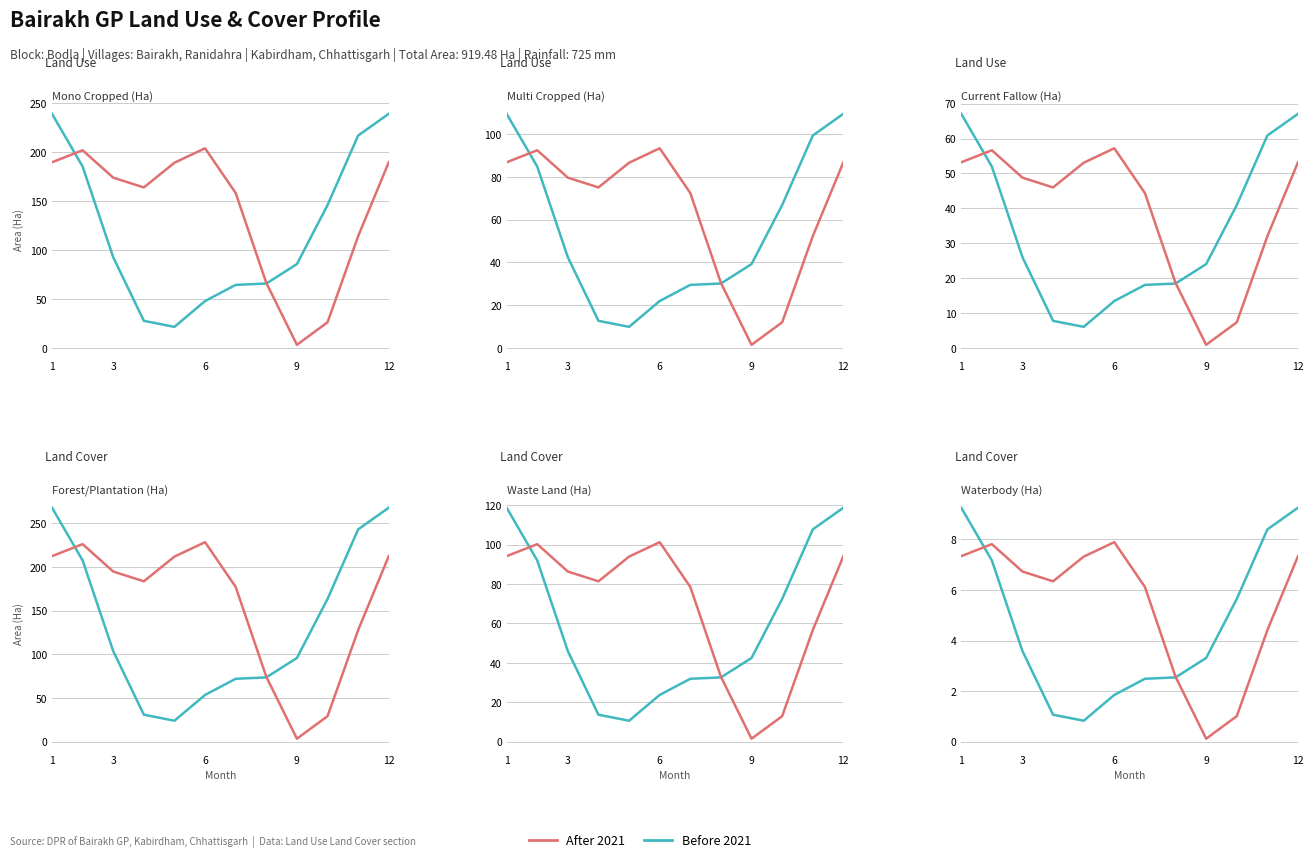

What is the average value of the After 2021 series?

5.4